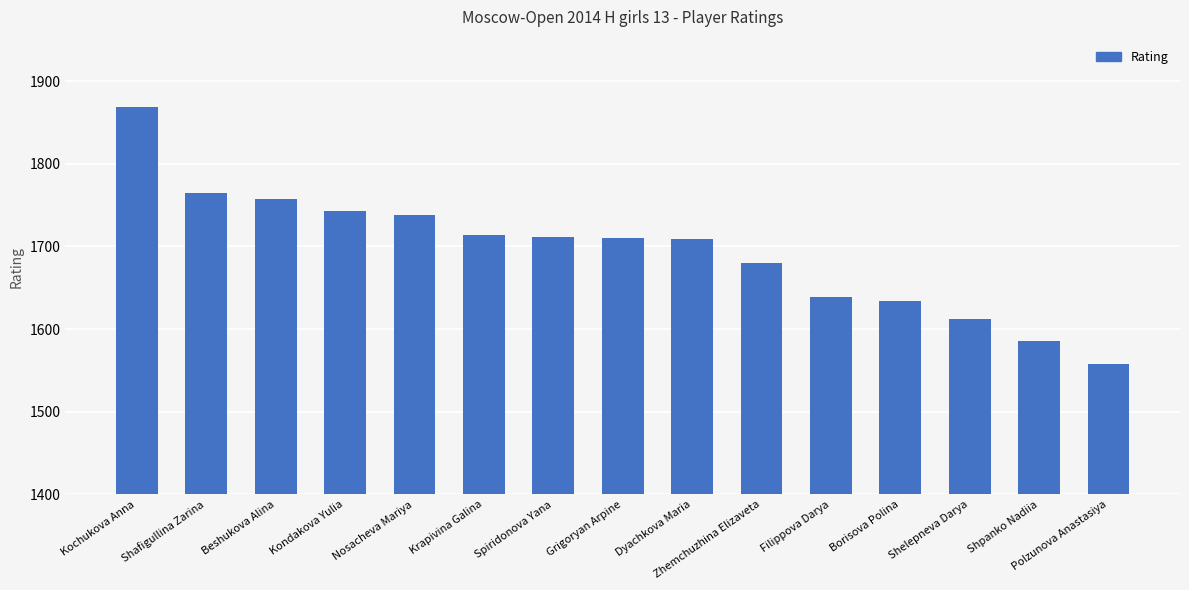

What position from the left is Polzunova Anastasiya?

15